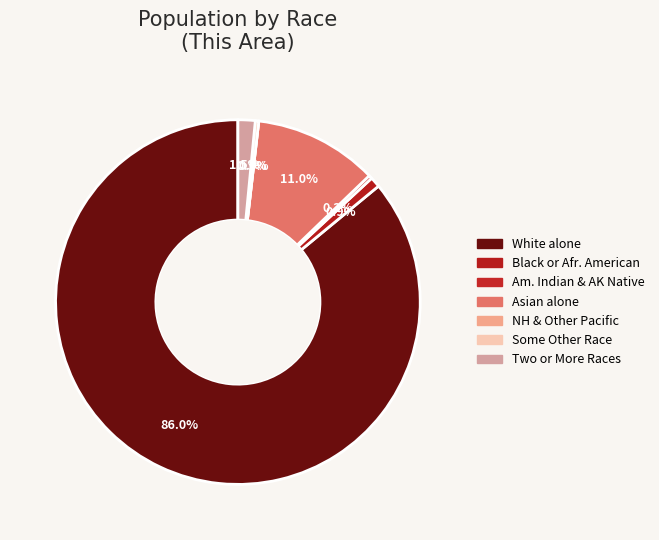

Is it true that Black or African American alone is 11% of the pie?

False